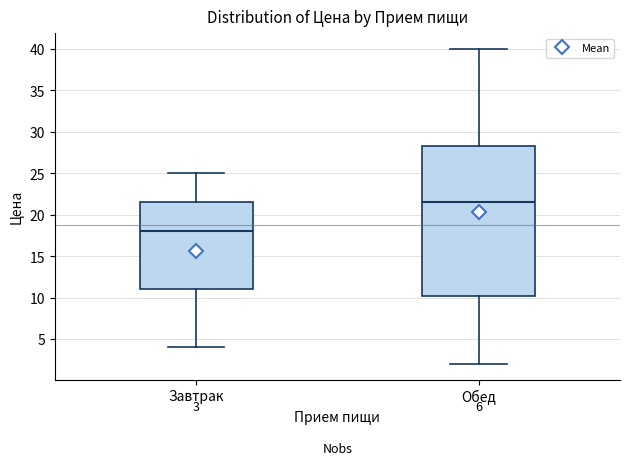

Comparing the boxes themselves (not the whiskers), which one is the tallest?

Обед